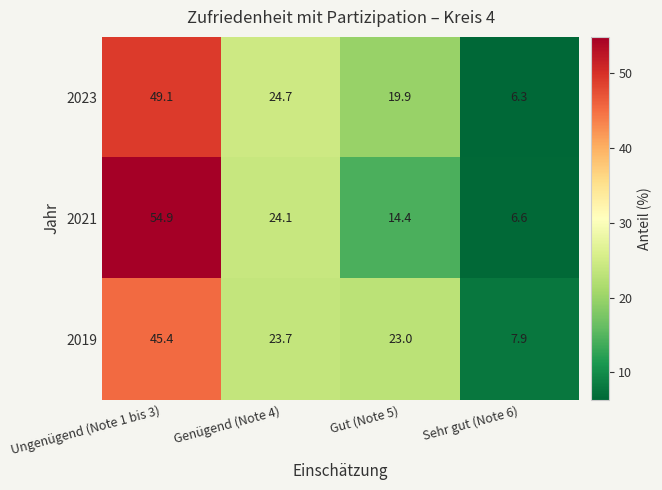

The 2023 series shows 19.9 at Gut (Note 5). True or false?

True